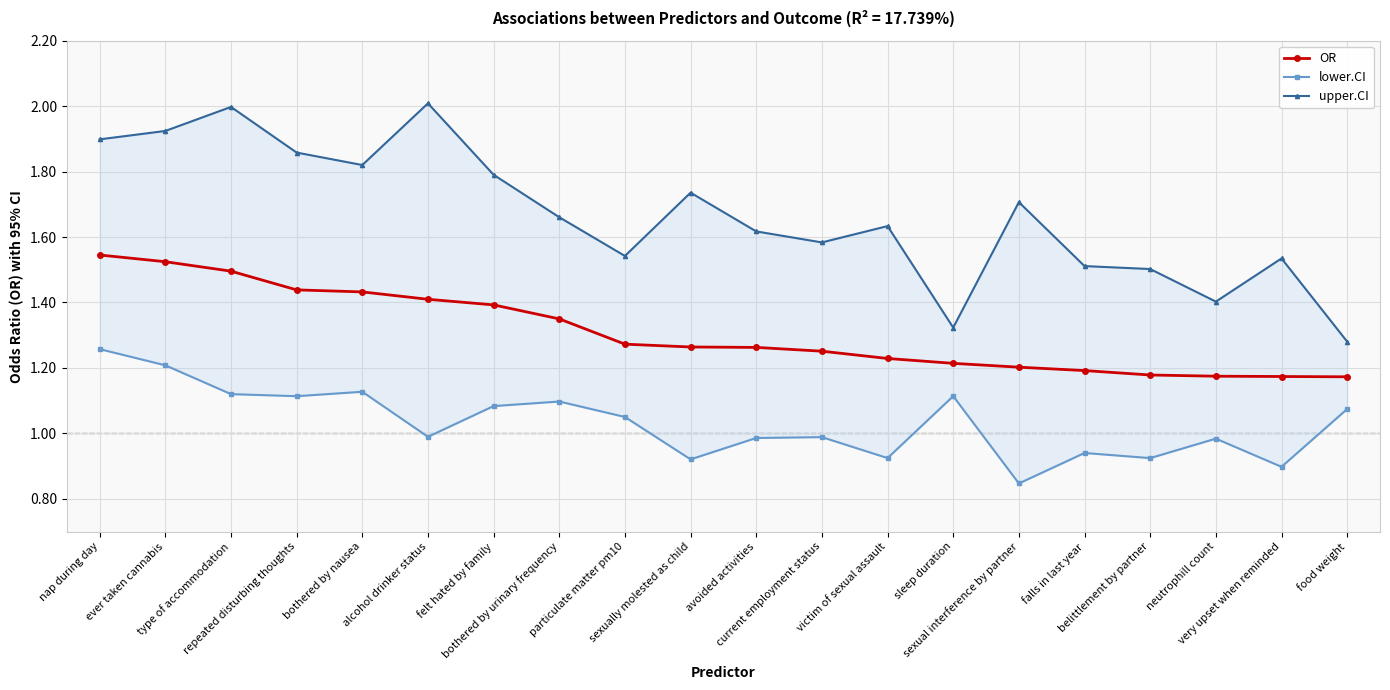

Reading left to right, what are all the values shown in this chart?

OR: 1.5	1.5	1.5	1.4	1.4	1.4	1.4	1.3	1.3	1.3	1.3	1.3	1.2	1.2	1.2	1.2	1.2	1.2	1.2	1.2
lower.CI: 1.3	1.2	1.1	1.1	1.1	1.0	1.1	1.1	1.1	0.9	1.0	1.0	0.9	1.1	0.8	0.9	0.9	1.0	0.9	1.1
upper.CI: 1.9	1.9	2.0	1.9	1.8	2.0	1.8	1.7	1.5	1.7	1.6	1.6	1.6	1.3	1.7	1.5	1.5	1.4	1.5	1.3